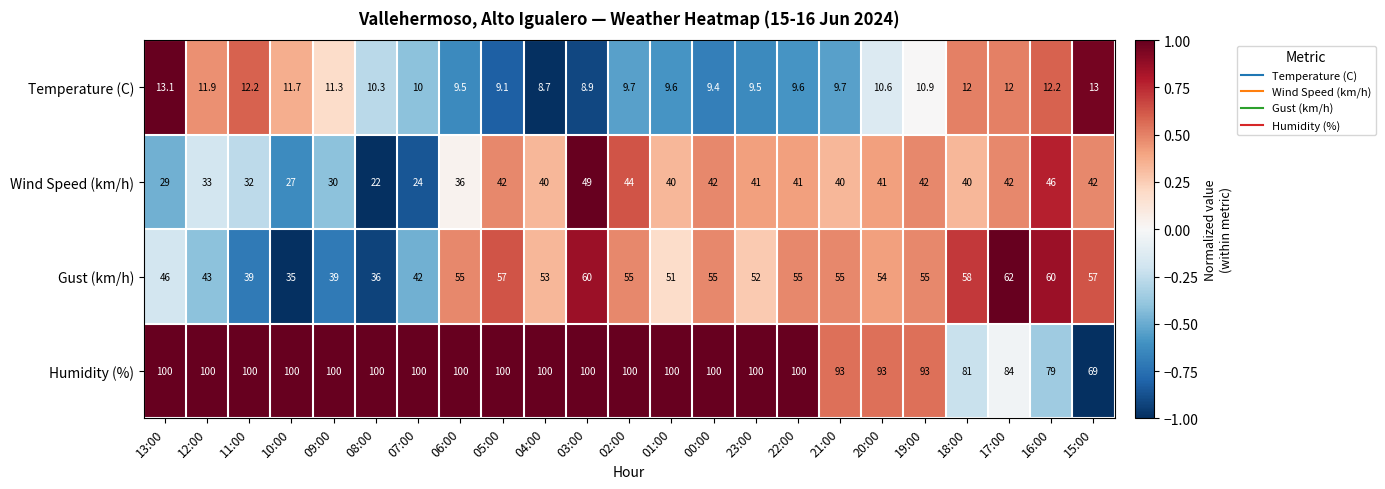

Which series has the largest total across all categories?

Humidity (%)